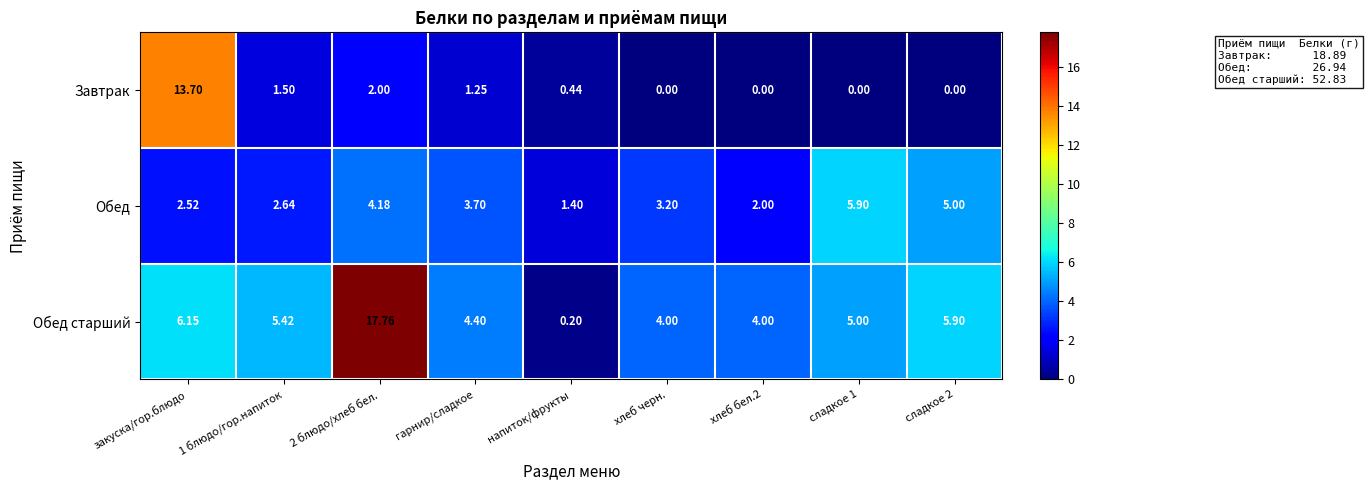

Which series has the widest spread of values?

Обед старший